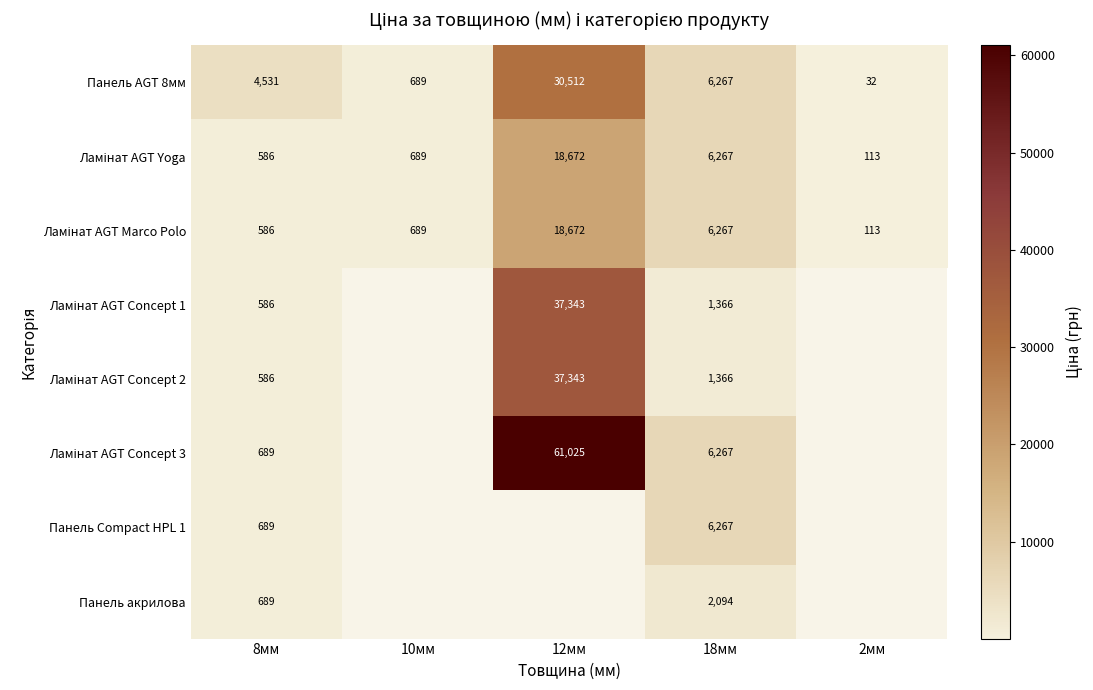

True or false: Панель акрилова has a value of 881 at 18мм.

False